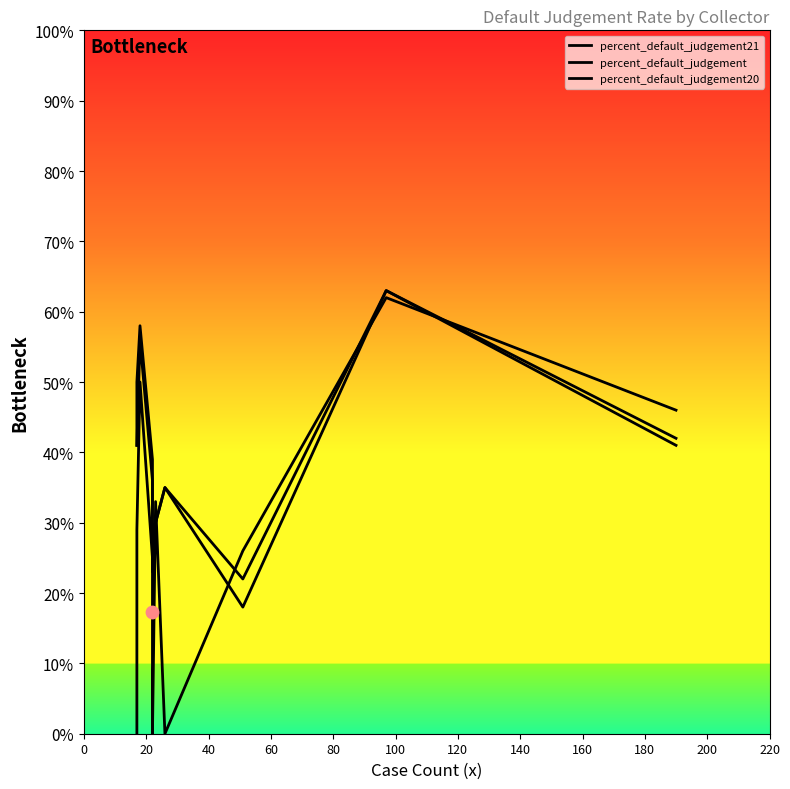

At how many categories does at least one series exceed 0?

10